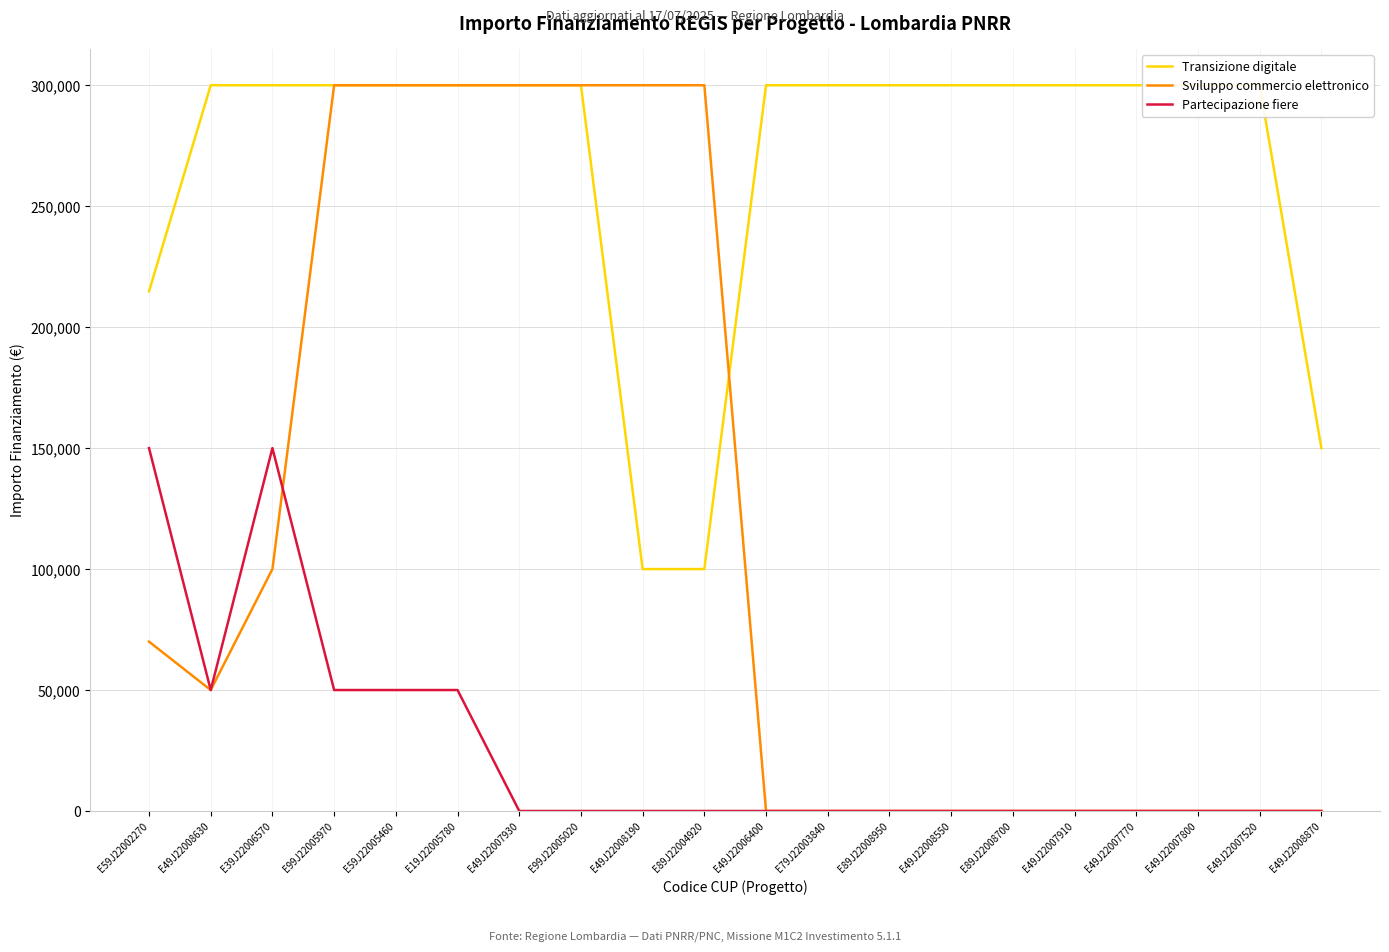

True or false: Transizione digitale and Partecipazione fiere cross at least once.

False